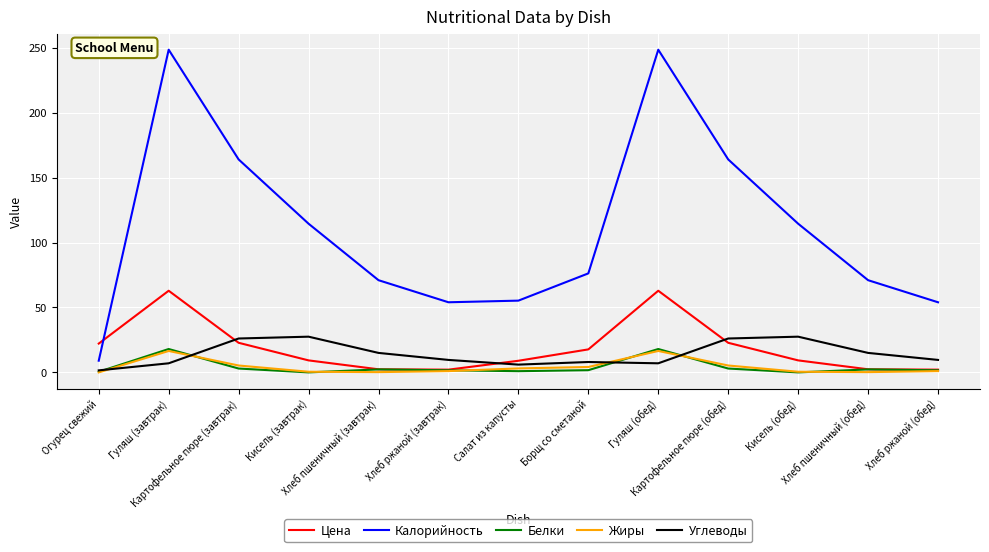

What are all the series names shown in the legend?

Цена, Калорийность, Белки, Жиры, Углеводы